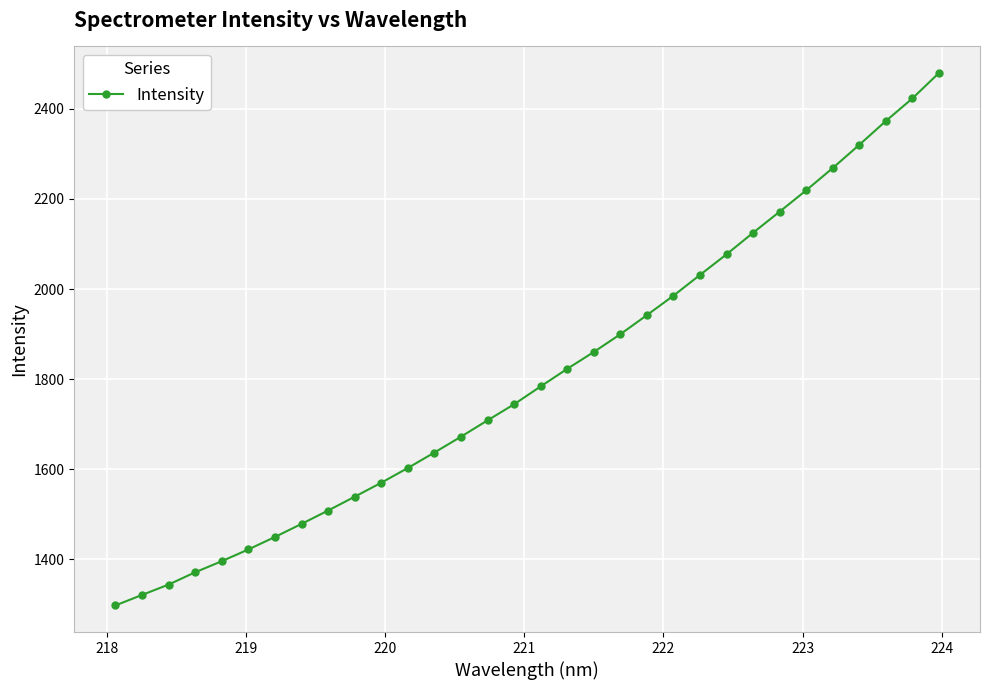

What is the smallest value displayed?

1297.1